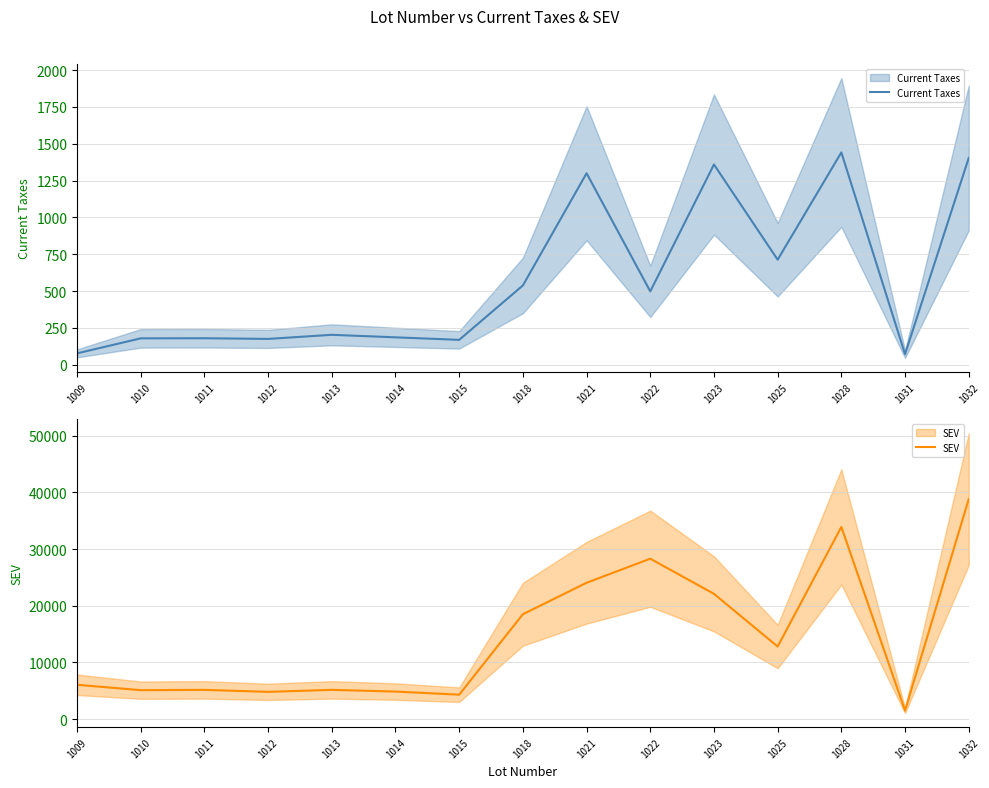

Reading left to right, list all the values displayed in this chart.

Current Taxes: 77.8	179.8	180.4	175.9	203.6	186.6	169.5	538.5	1299.8	498.4	1359.2	713.2	1441.1	72.2	1403.5
SEV: 6050.0	5100.0	5150.0	4800.0	5150.0	4850.0	4300.0	18500.0	24050.0	28300.0	22100.0	12800.0	33900.0	1500.0	38800.0